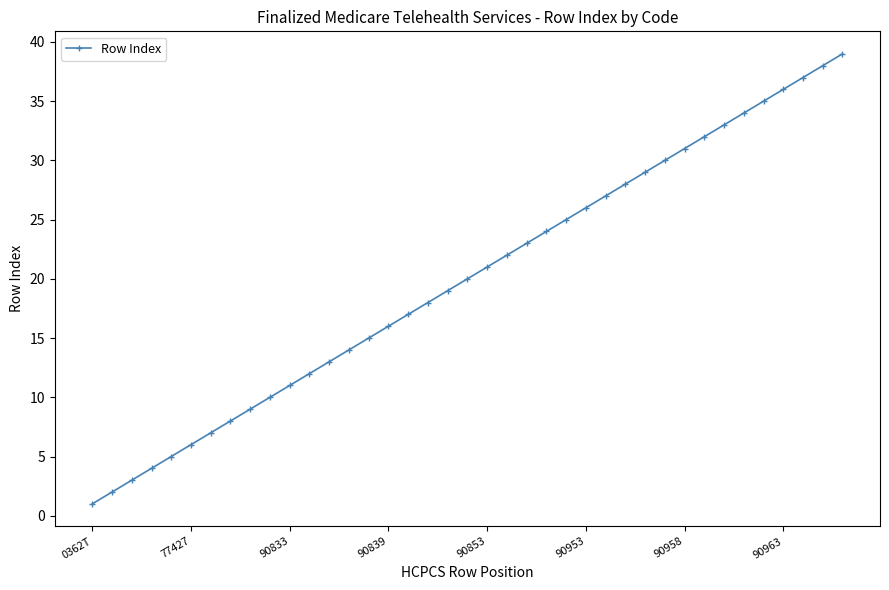

How many series are shown in this chart?

1